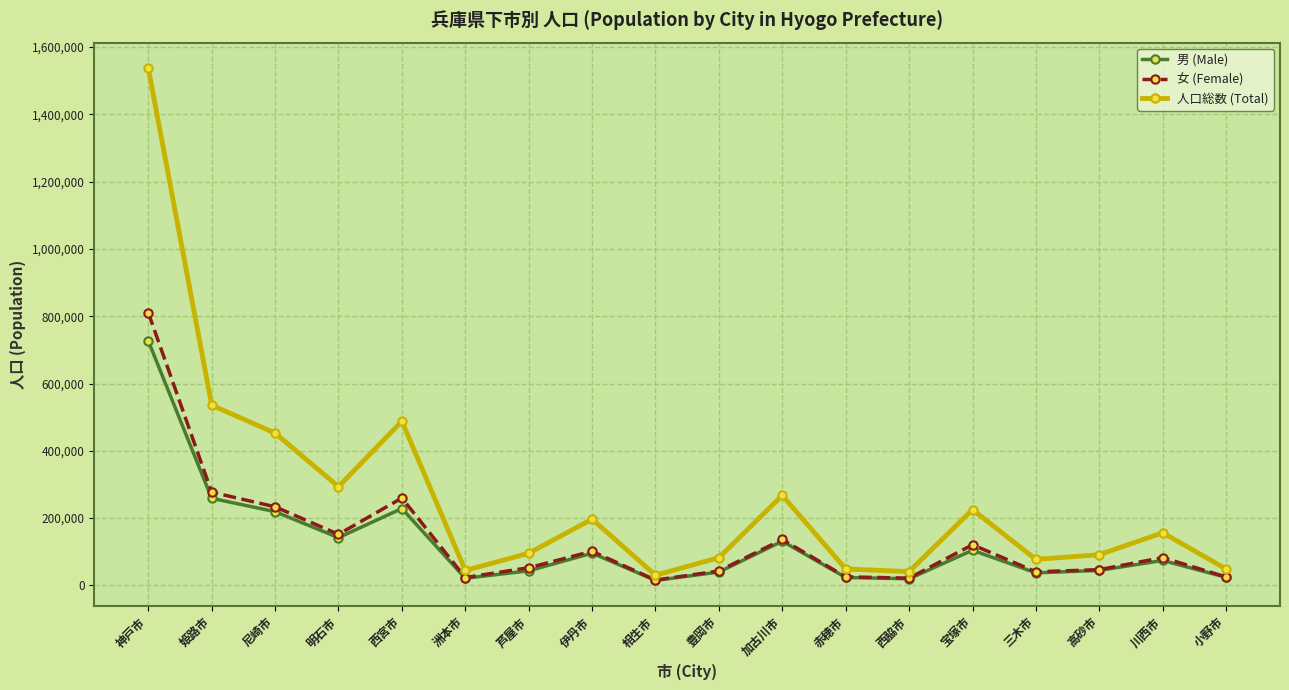

What is the label of the 14th point from the right?

西宮市